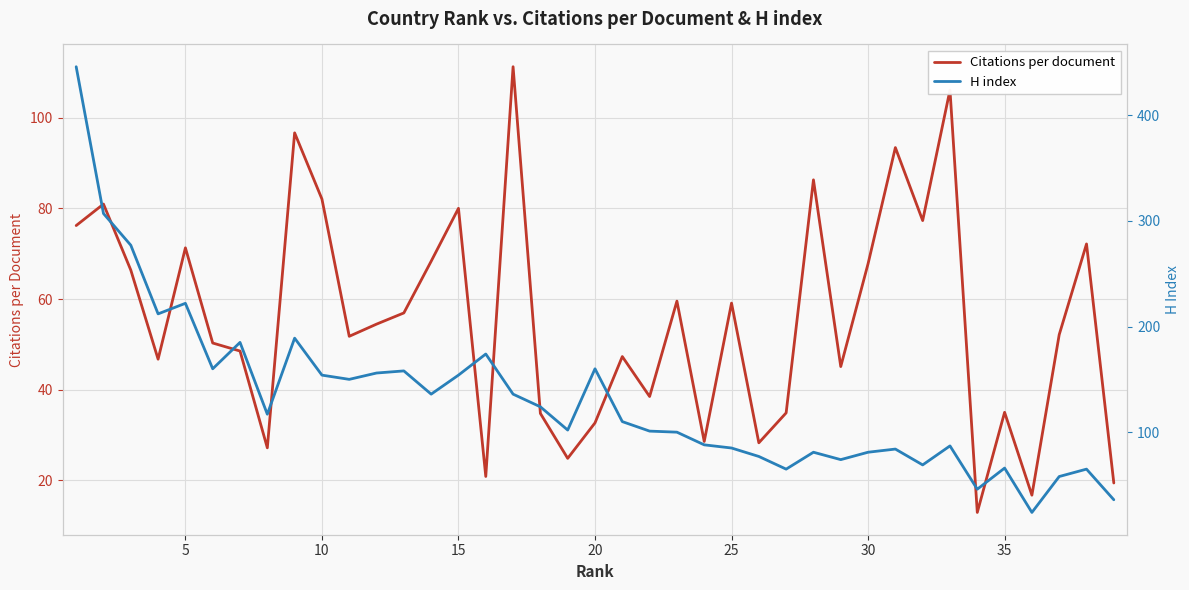

True or false: H index and Citations per document intersect in this chart.

True